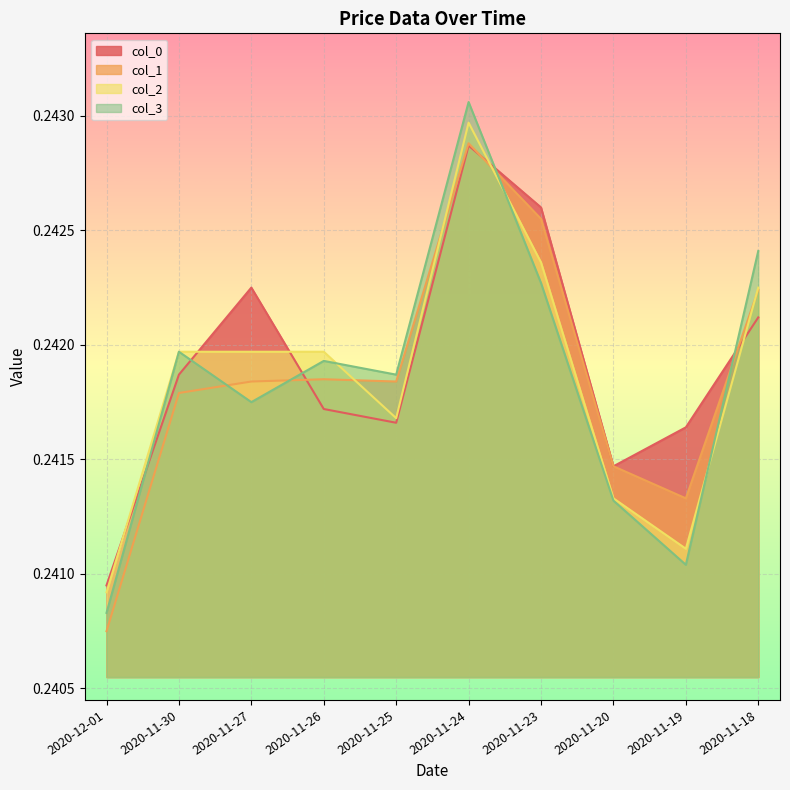

Rank the series at 2020-11-27 from highest to lowest value.

col_0, col_2, col_1, col_3